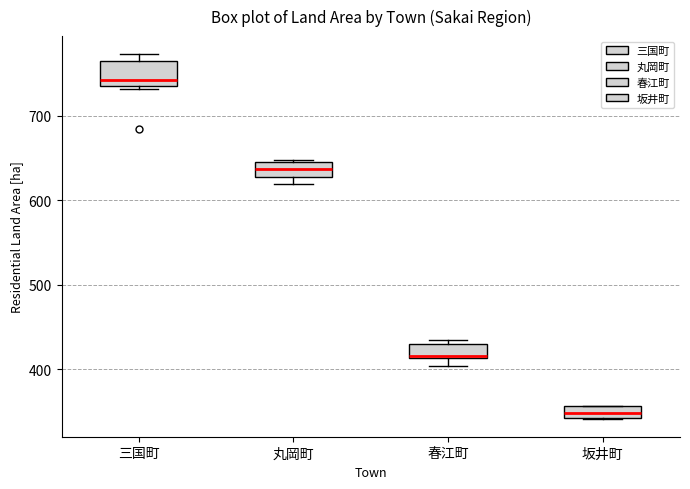

Which box's median line is the highest?

三国町